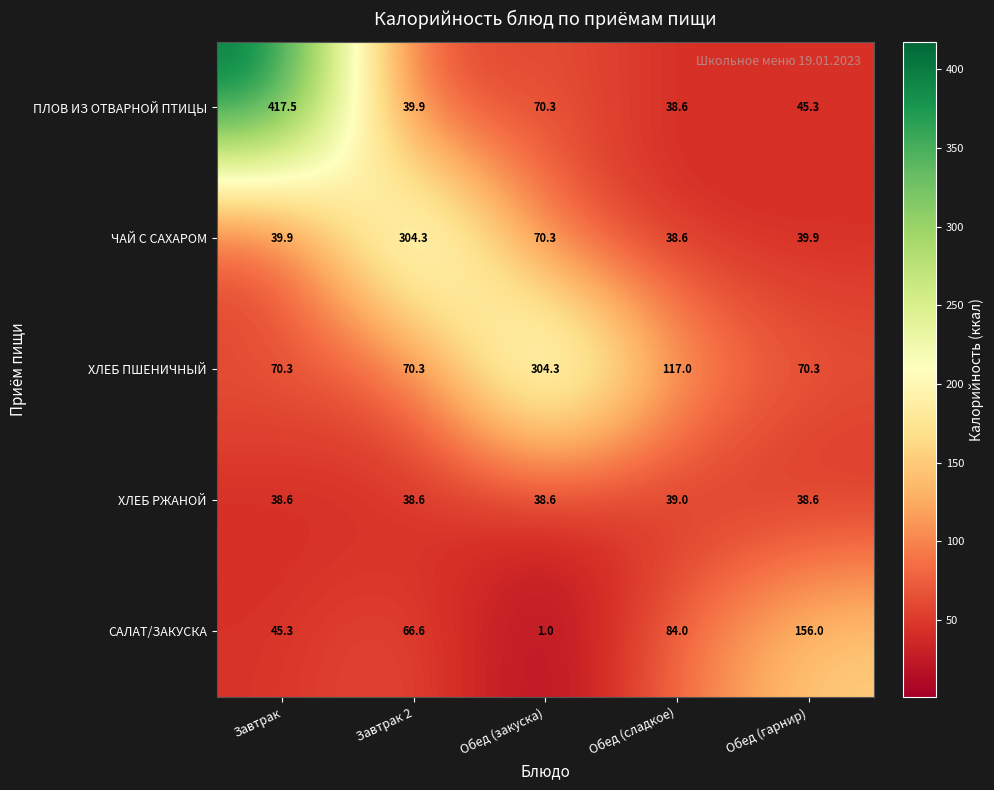

Reading left to right, list all the values displayed in this chart.

ПЛОВ ИЗ ОТВАРНОЙ ПТИЦЫ: 417.5	39.9	70.3	38.6	45.3
ЧАЙ С САХАРОМ: 39.9	304.3	70.3	38.6	39.9
ХЛЕБ ПШЕНИЧНЫЙ: 70.3	70.3	304.3	117.0	70.3
ХЛЕБ РЖАНОЙ: 38.6	38.6	38.6	39.0	38.6
САЛАТ/ЗАКУСКА: 45.3	66.6	1.0	84.0	156.0